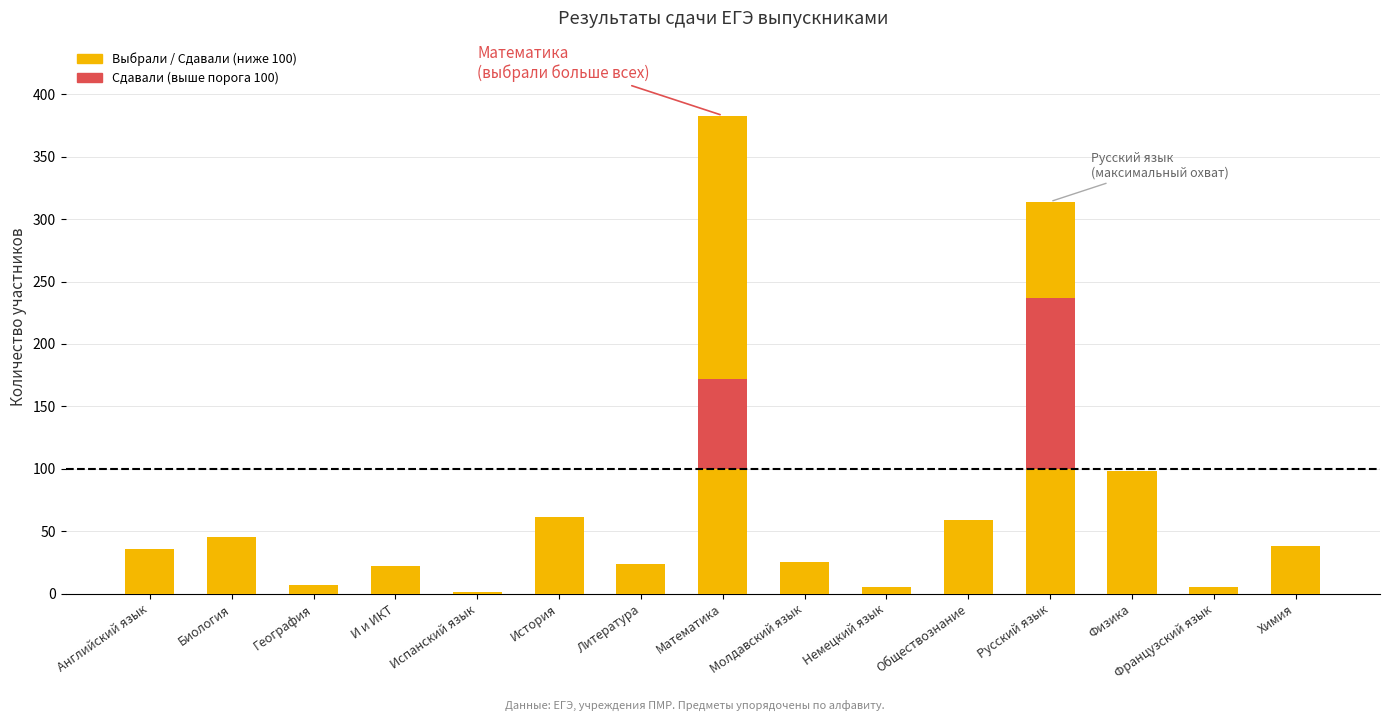

What is the spread (max minus min) of values at Английский язык?

36